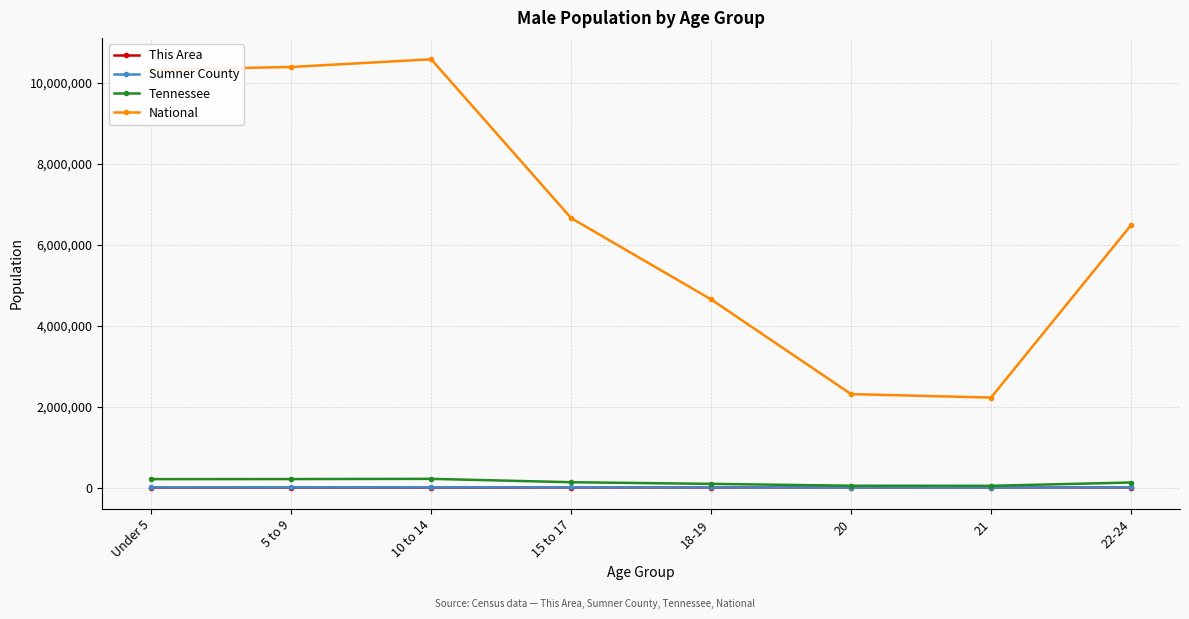

Between 18-19 and 21, which series saw the biggest shift?

National